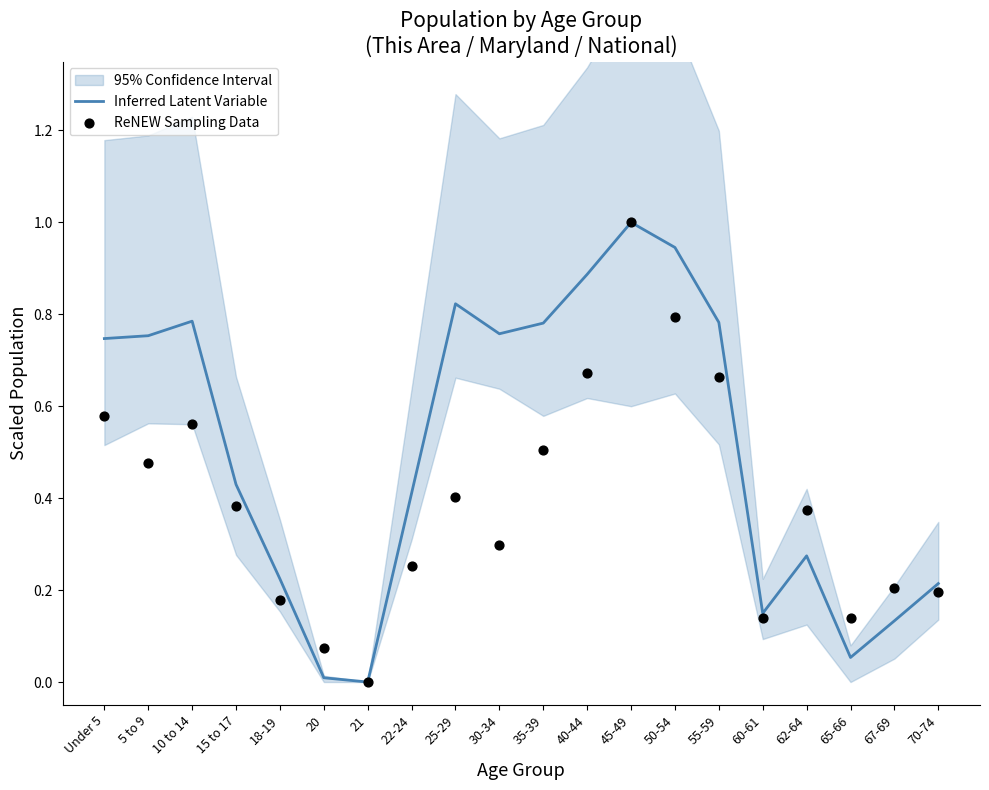

At how many categories does at least one series exceed 0?

19